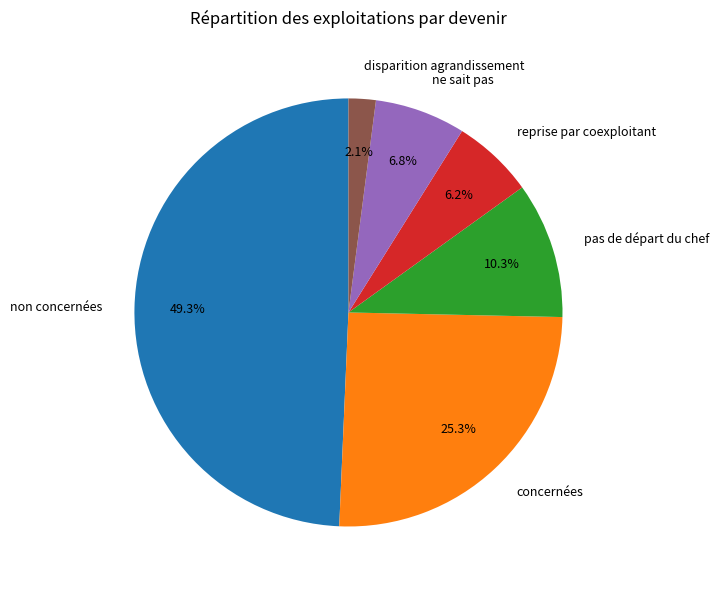

To the nearest percent, what is the average slice percentage?

17%